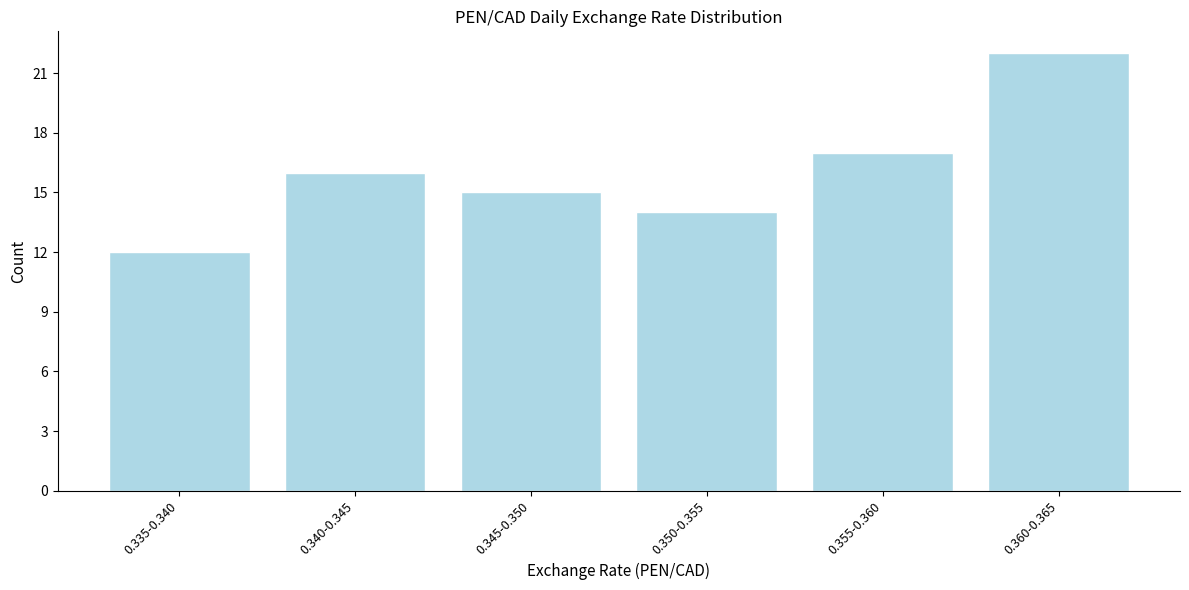

Reading left to right, transcribe all the data shown in this chart.

12	16	15	14	17	22